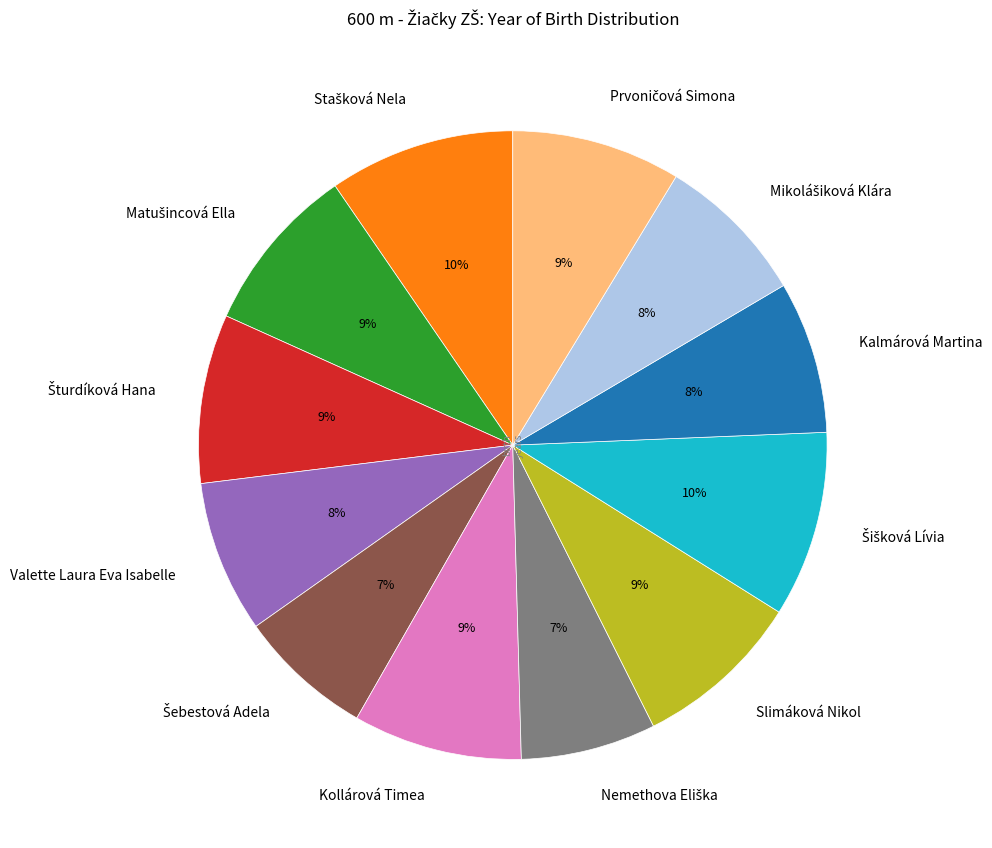

True or false: Kalmárová Martina accounts for 1% of the total.

False